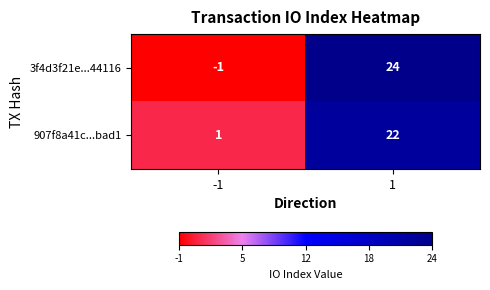

The 3f4d3f21e...44116 series shows 24 at 1. True or false?

True